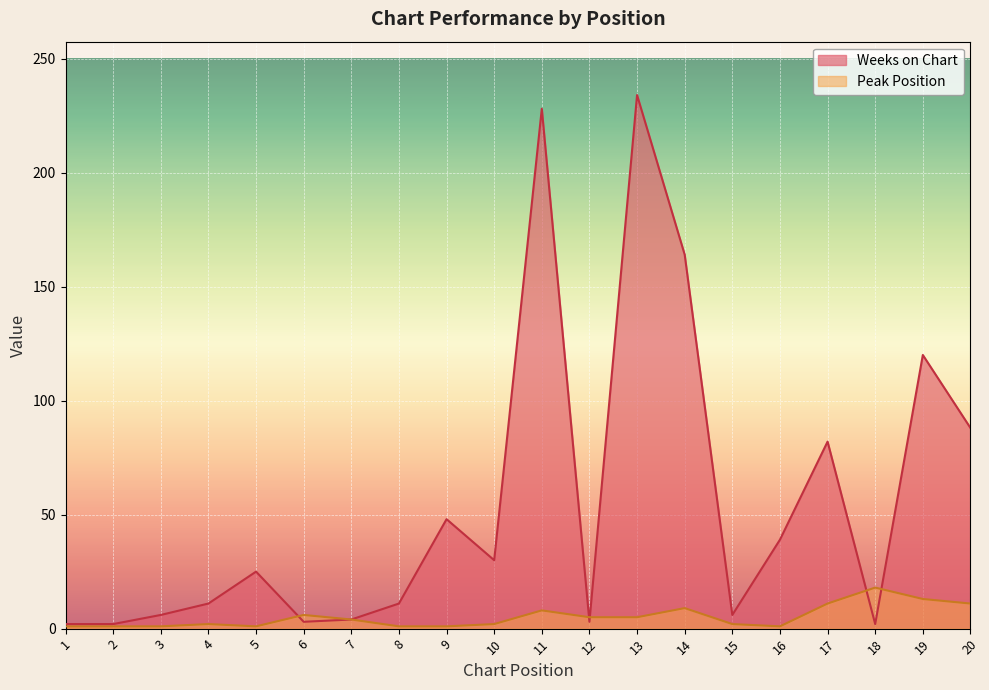

Which series changed the most between 4 and 16?

Weeks on Chart